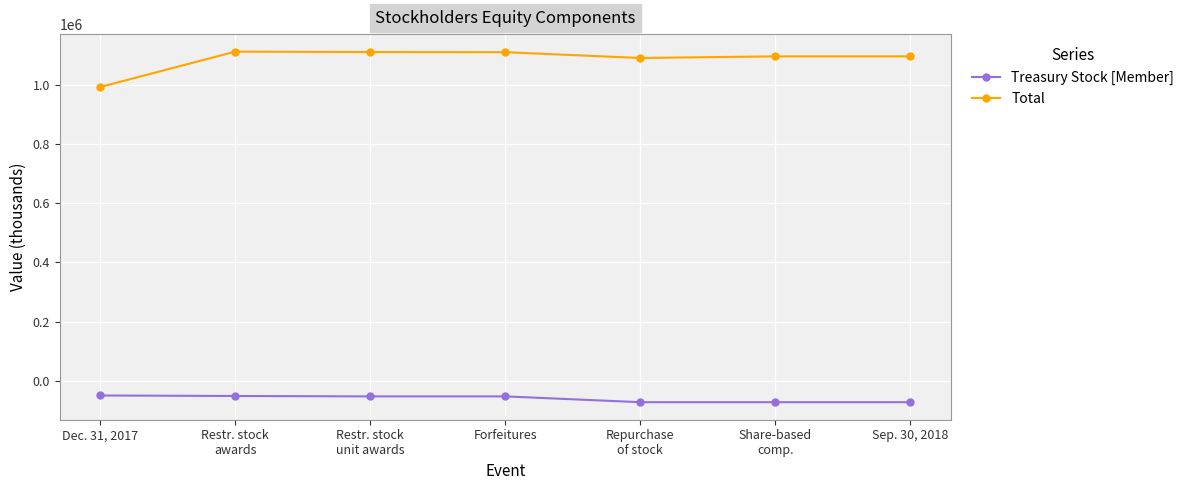

The Total series shows 1111080 at Restr. stock
unit awards. True or false?

True